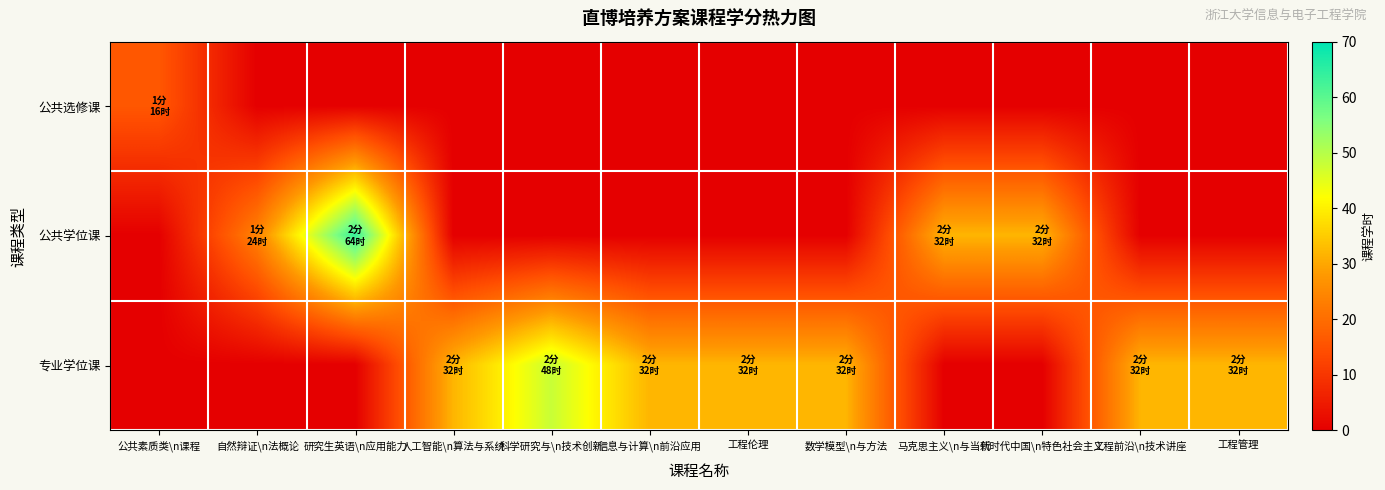

Which series has the largest range (max minus min)?

公共学位课